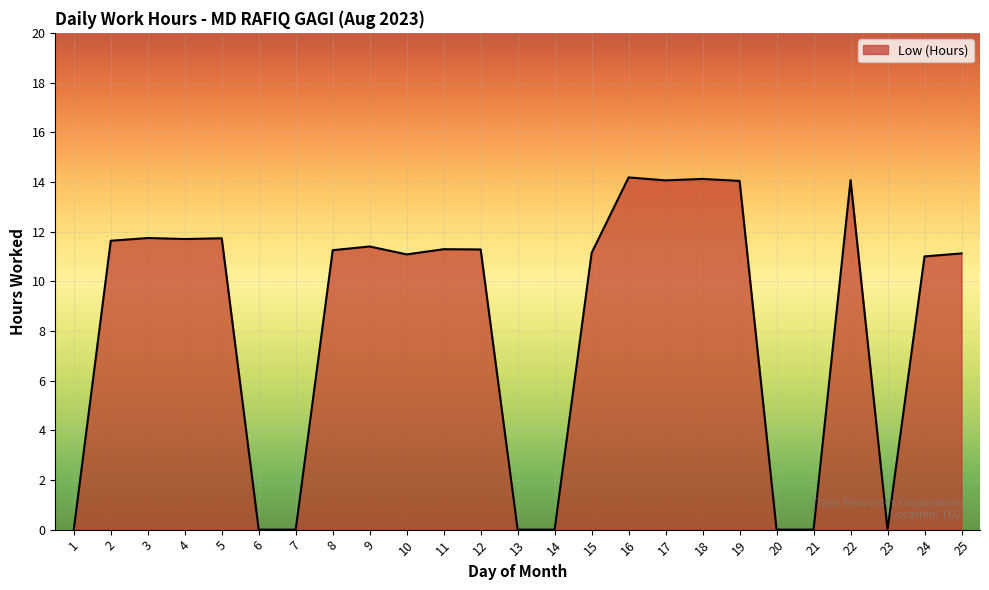

What is the difference between the maximum and minimum values?

14.2